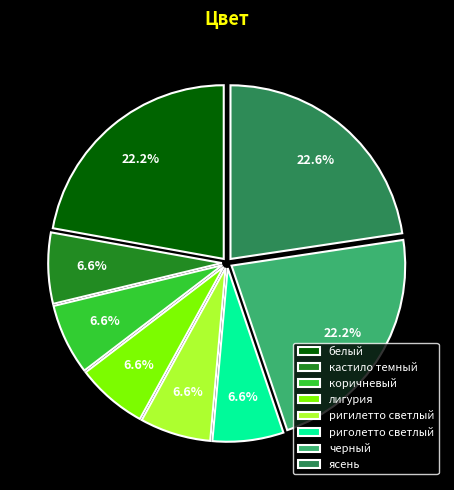

Count the number of slices in the pie.

8